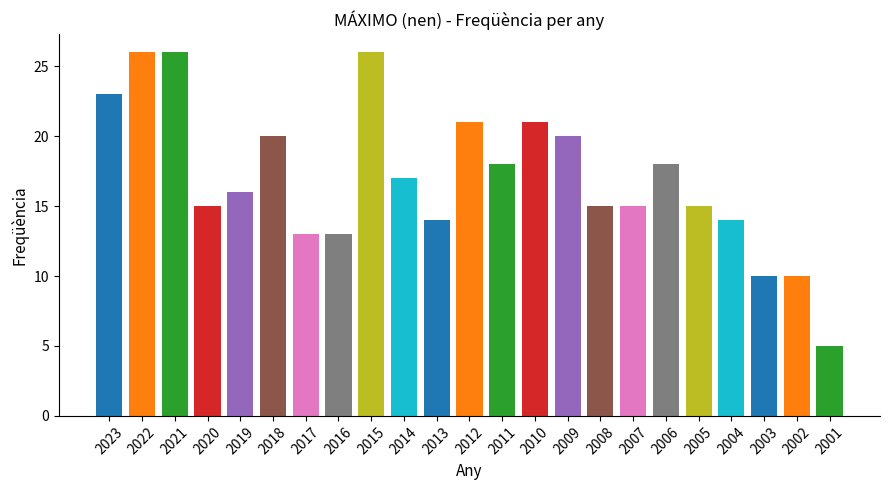

Between 2015 and 2006, which is larger?

2015